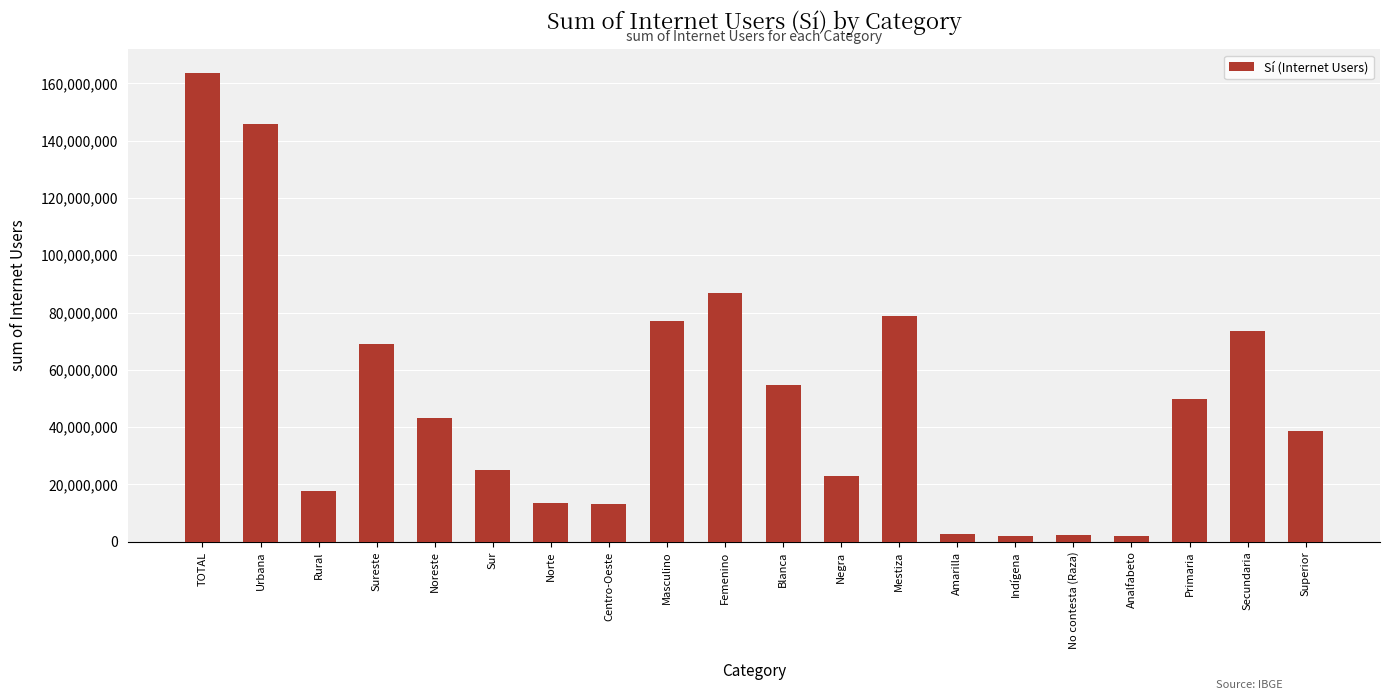

What is the sum of all values?

982159661